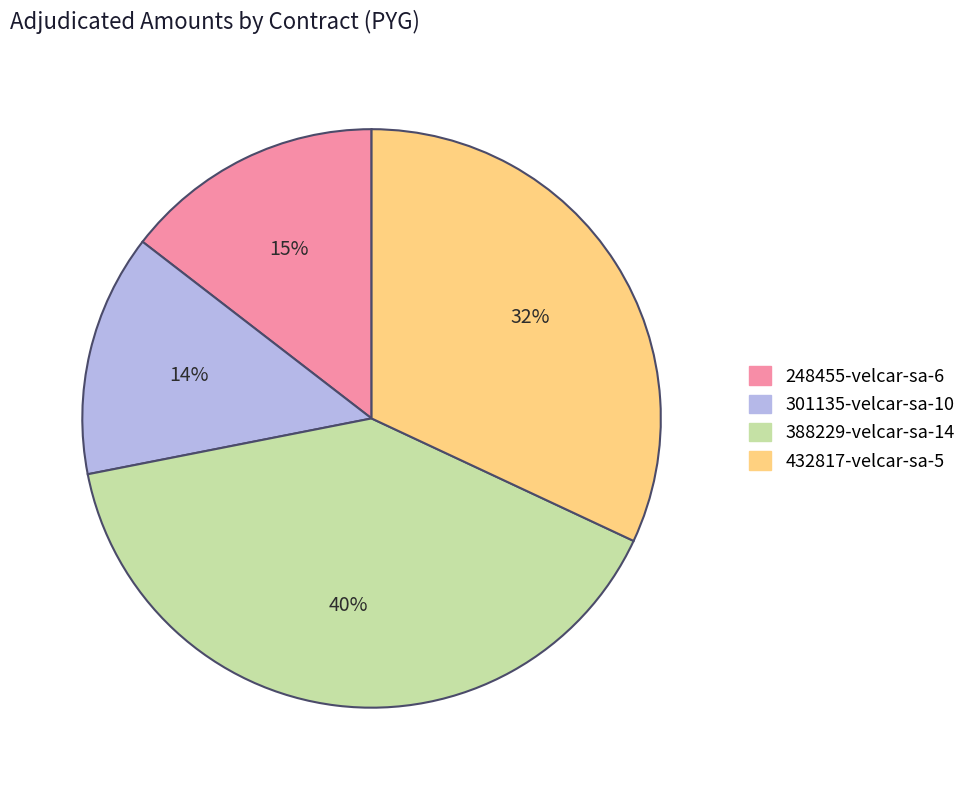

What percentage is the 432817-velcar-sa-5 slice, to the nearest percent?

32%